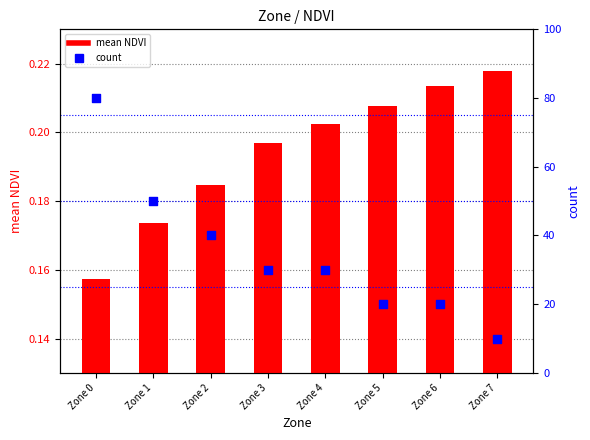

Is the value of mean NDVI at Zone 4 greater than the value of count at Zone 7?

No